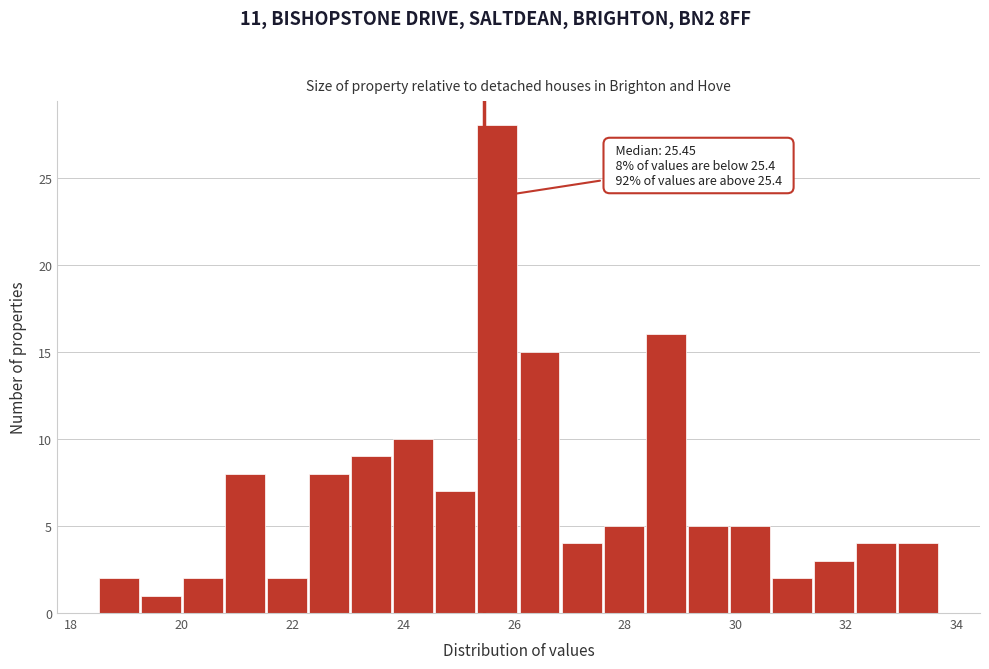

Read against the x-axis, roughly where is the centre of the tallest bar?

25.8